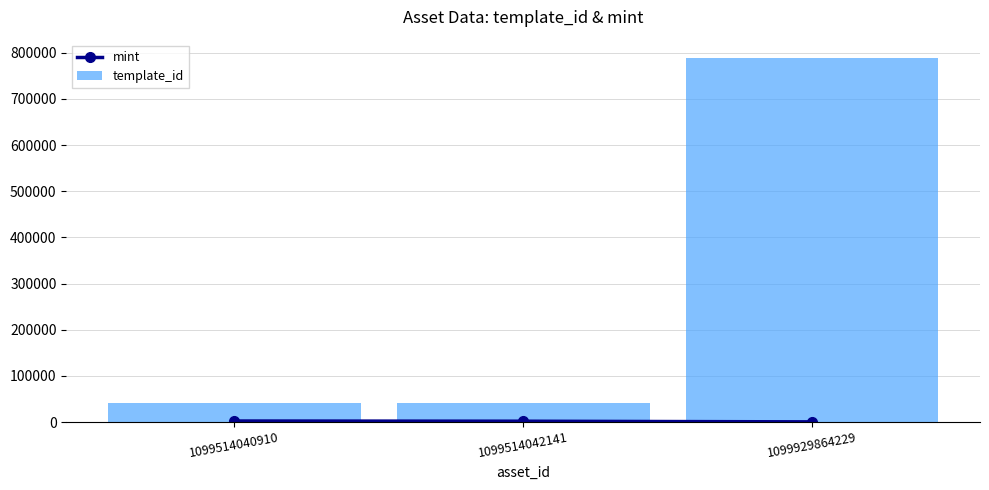

True or false: mint has a value of 404 at 1099929864229.

False